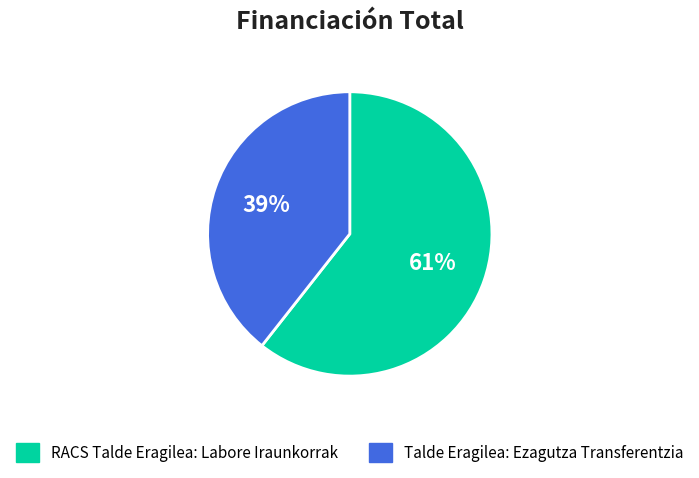

What is the largest slice in the pie chart?

RACS Talde Eragilea: Labore Iraunkorrak